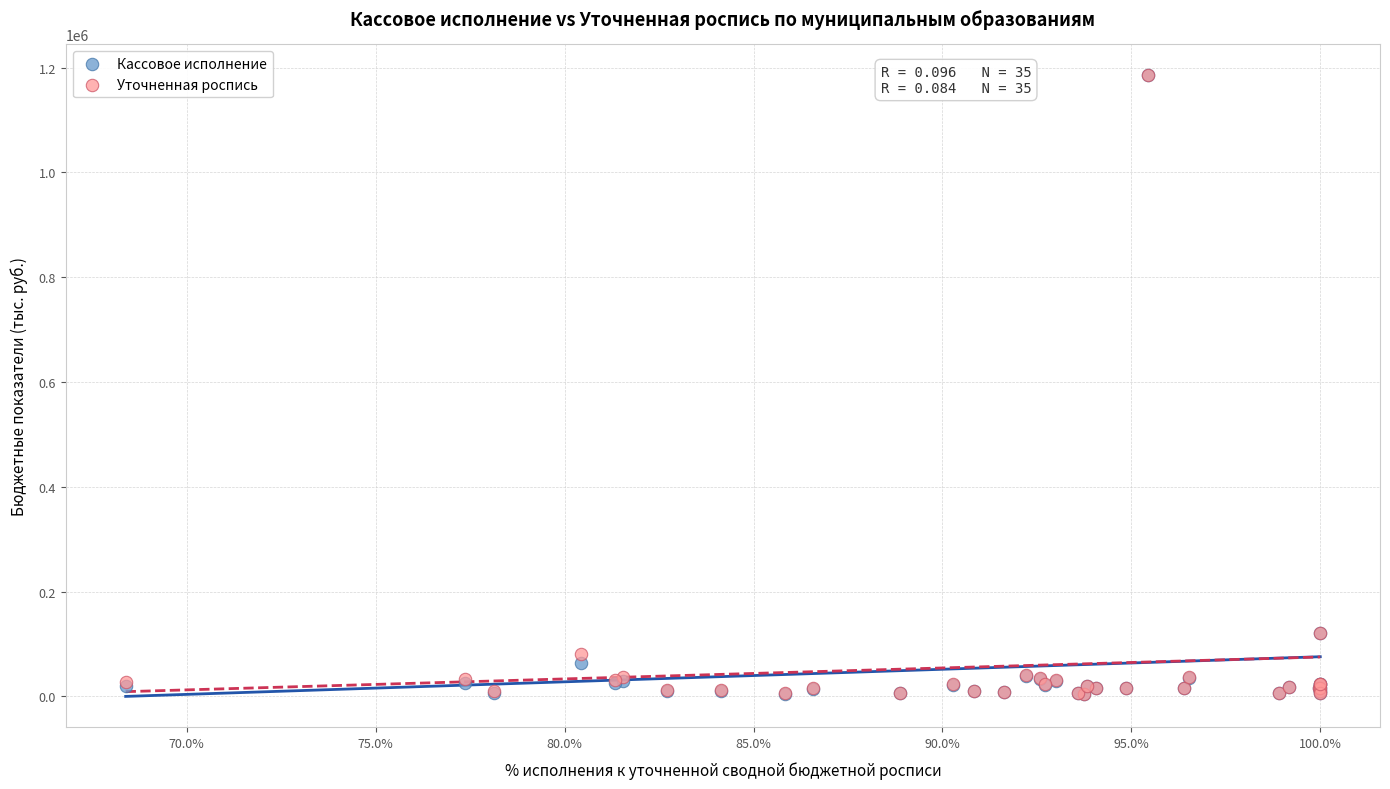

What are all the series names shown in the legend?

Кассовое исполнение, Уточненная роспись